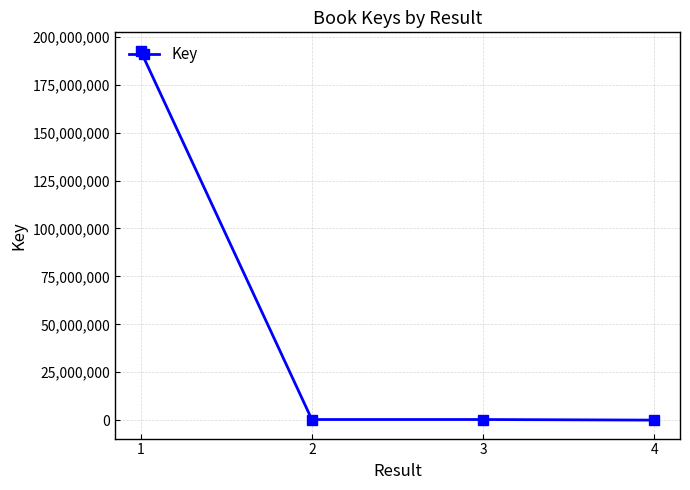

Where is the first local maximum?

3